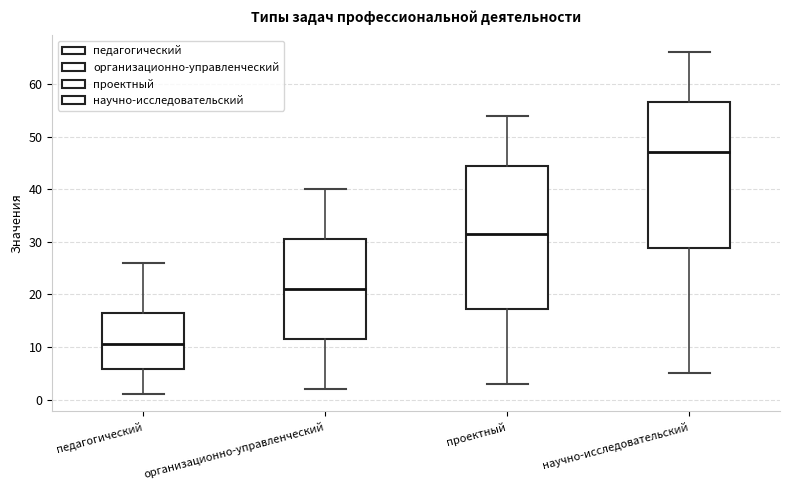

Which box's median line is the lowest?

педагогический